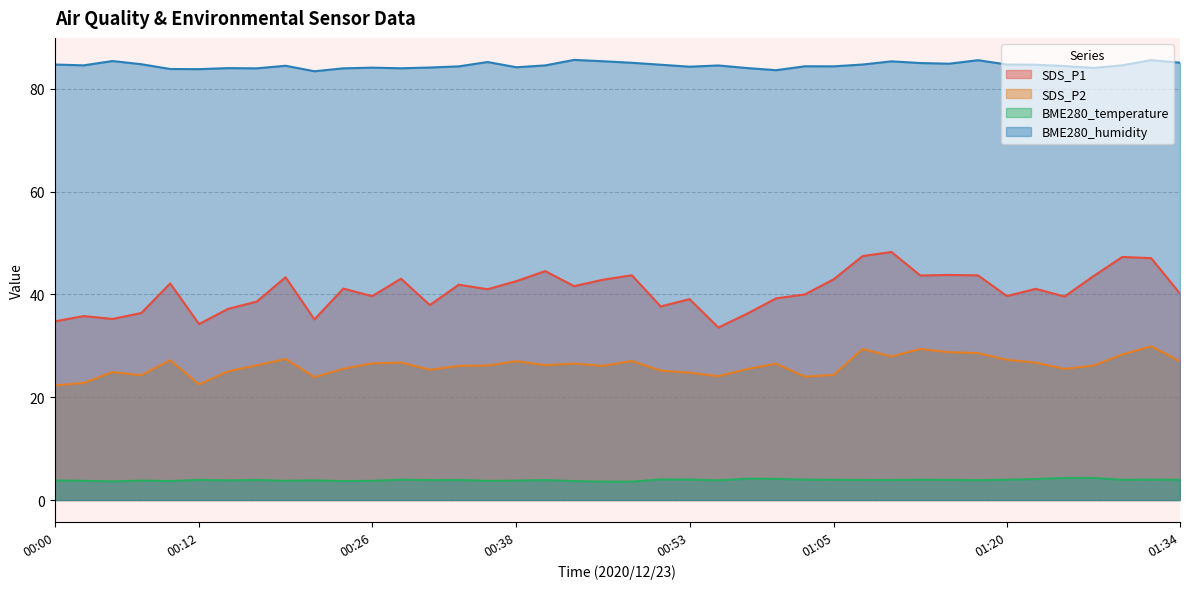

Reading left to right, list all the values displayed in this chart.

SDS_P1: 34.8	35.8	35.2	36.4	42.1	34.2	37.2	38.6	43.3	35.1	41.1	39.6	43.0	37.9	41.9	41.0	42.6	44.5	41.6	42.9	43.7	37.6	39.1	33.5	36.2	39.2	40.0	43.0	47.5	48.2	43.7	43.8	43.7	39.7	41.1	39.6	43.5	47.3	47.0	40.1
SDS_P2: 22.3	22.8	24.9	24.3	27.2	22.5	25.0	26.2	27.4	23.9	25.5	26.6	26.7	25.4	26.1	26.2	27.0	26.2	26.6	26.1	27.1	25.2	24.8	24.1	25.5	26.5	24.0	24.3	29.4	27.9	29.4	28.8	28.6	27.3	26.7	25.5	26.1	28.3	29.9	27.0
BME280_temperature: 3.8	3.7	3.6	3.8	3.7	3.9	3.8	3.9	3.7	3.8	3.7	3.7	4.0	3.9	3.9	3.7	3.8	3.9	3.7	3.6	3.6	4.0	4.0	3.8	4.2	4.1	4.0	3.9	3.9	3.9	4.0	3.9	3.9	4.0	4.1	4.3	4.3	3.9	4.0	3.9
BME280_humidity: 84.7	84.5	85.4	84.8	83.8	83.8	84.0	84.0	84.5	83.4	84.0	84.1	84.0	84.1	84.3	85.2	84.2	84.5	85.6	85.3	85.0	84.7	84.3	84.5	84.0	83.6	84.4	84.4	84.7	85.3	85.0	84.9	85.5	84.7	84.7	84.4	84.0	84.6	85.6	85.1